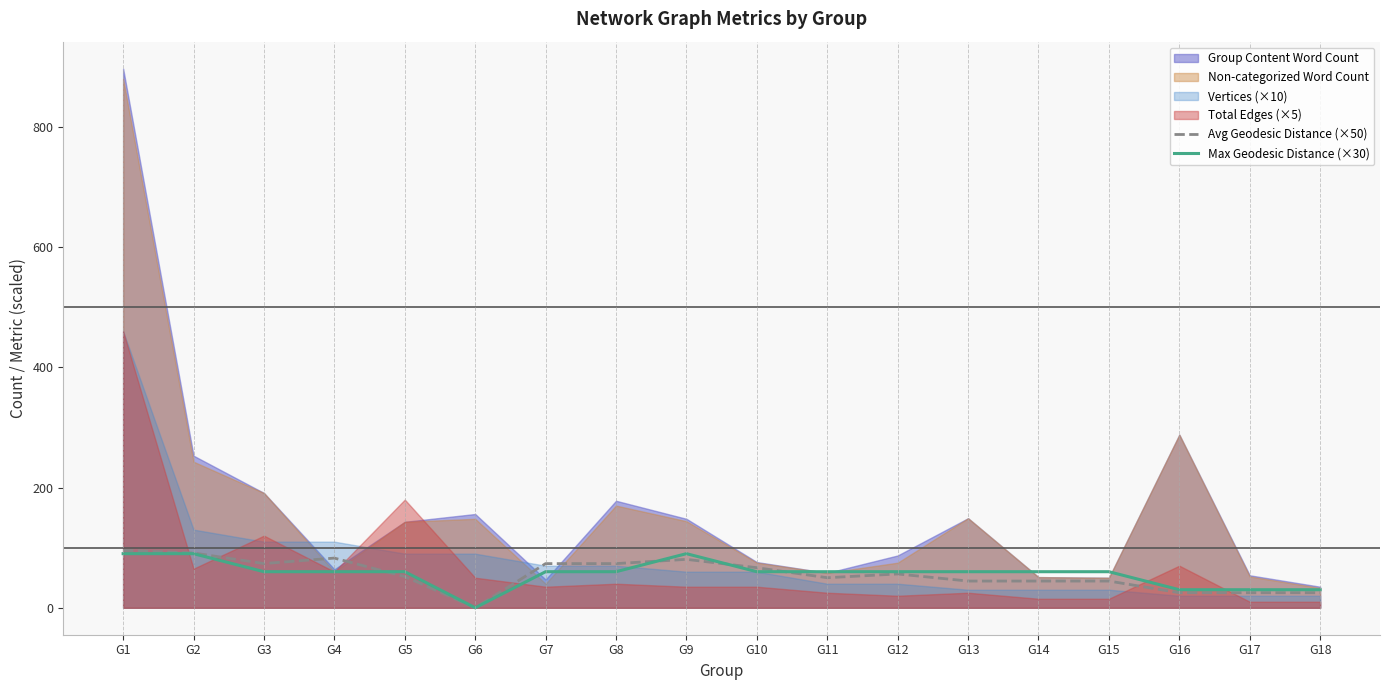

How many categories are shown in the chart?

18